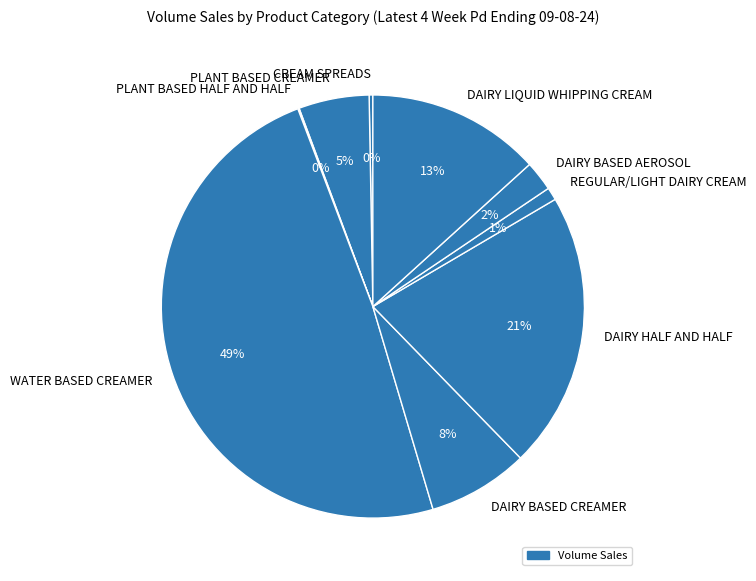

Which has a higher value, WATER BASED CREAMER or DAIRY HALF AND HALF?

WATER BASED CREAMER